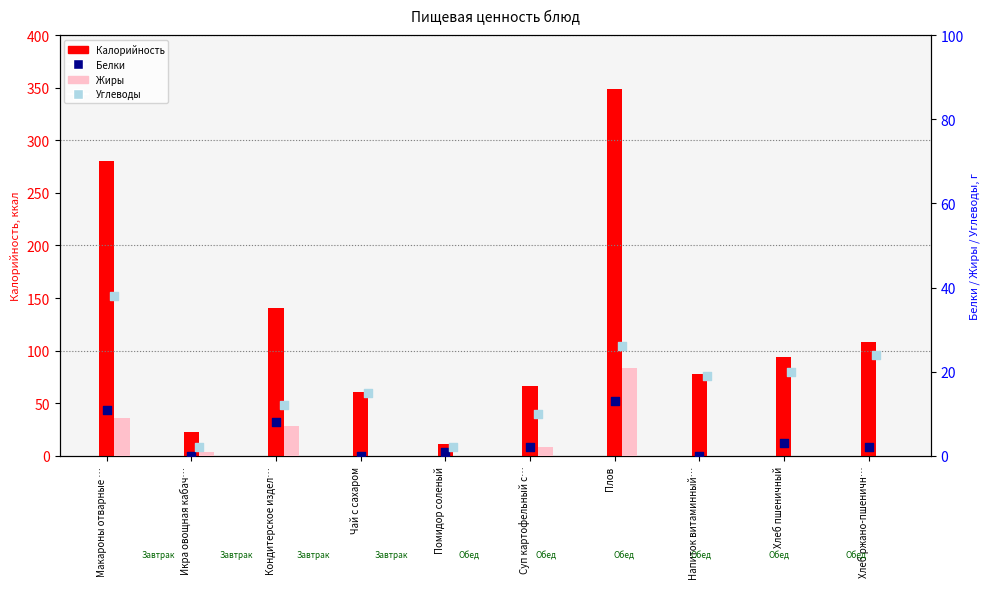

Is the value of Углеводы at Плов greater than the value of Калорийность at Чай с сахаром?

No